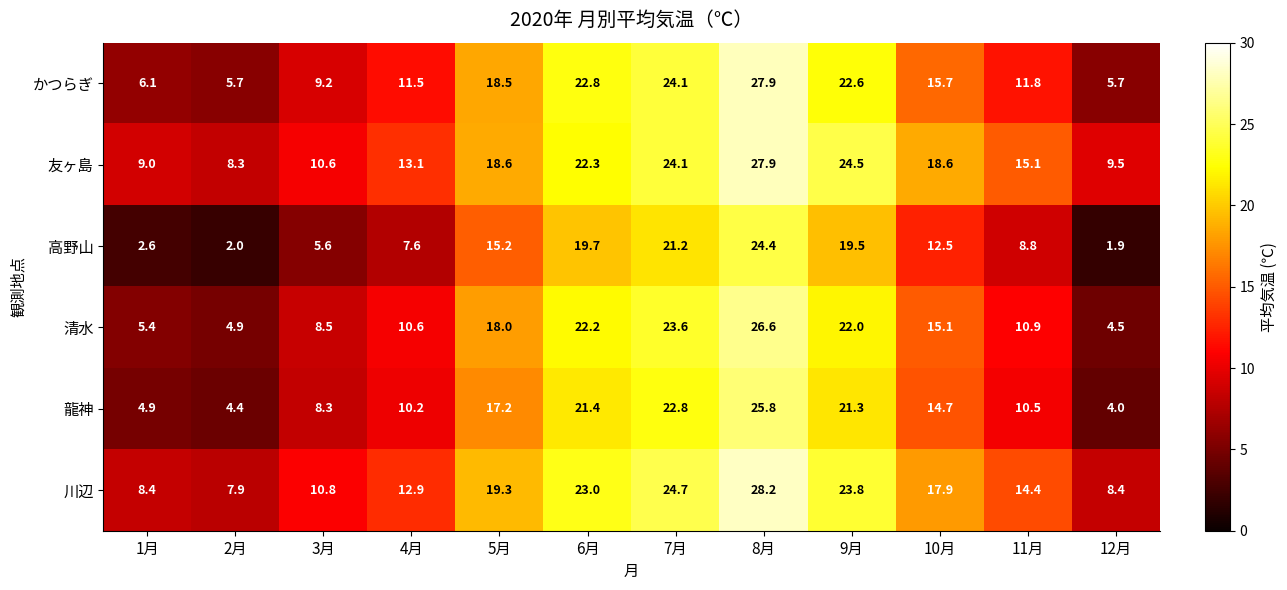

List the labels in order of 龍神 value, largest first.

8月, 7月, 6月, 9月, 5月, 10月, 11月, 4月, 3月, 1月, 2月, 12月